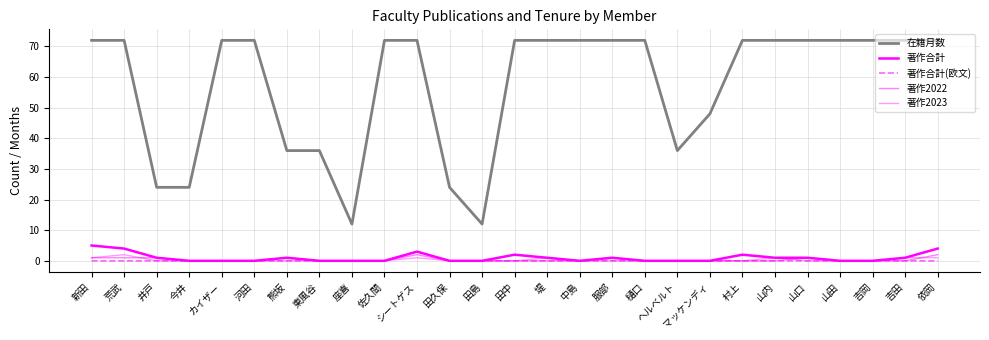

Which series has the largest range (max minus min)?

在籍月数